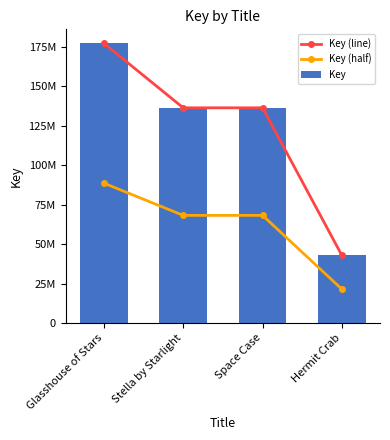

What value does the Key (line) series have at Hermit Crab?

42758148.0